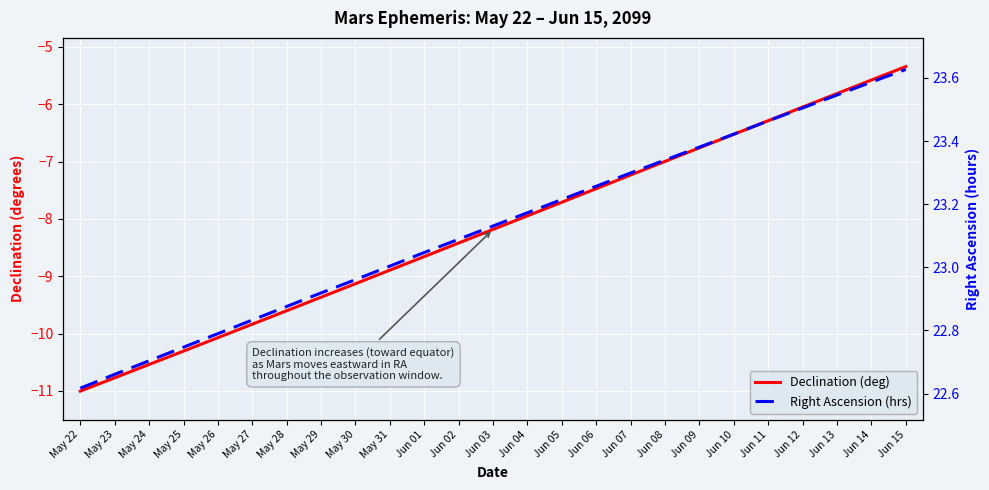

List the series in order of their peak value, highest first.

Right Ascension (hrs), Declination (deg)